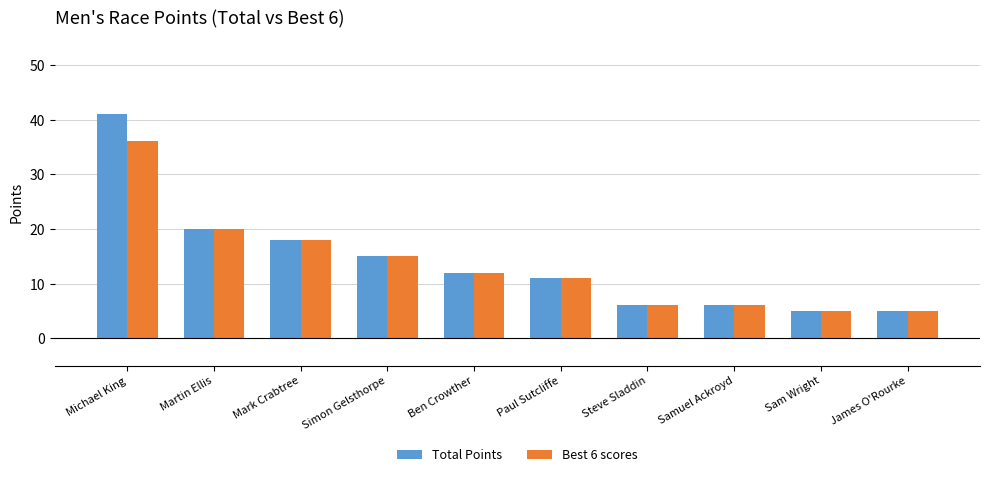

At how many categories does at least one series exceed 16?

3